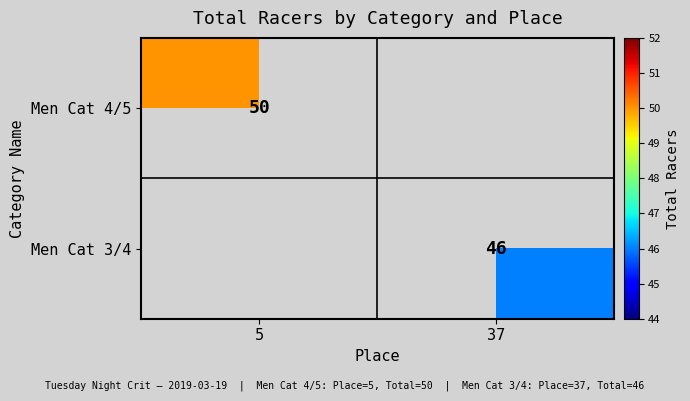

True or false: Men Cat 4/5 has a value of 12.8 at 5.

False